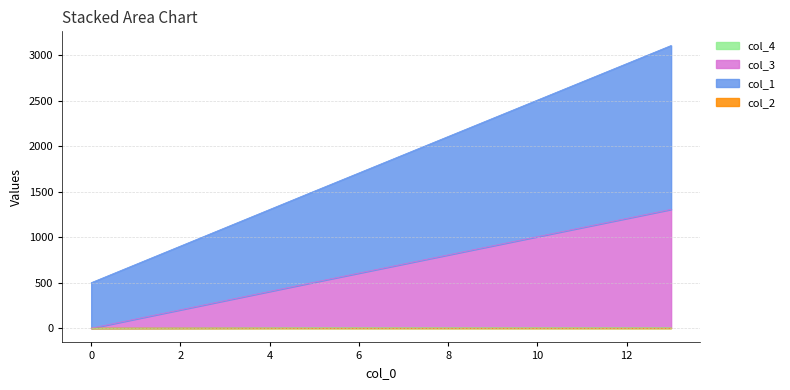

How many data points in col_1 are above 1906?

6